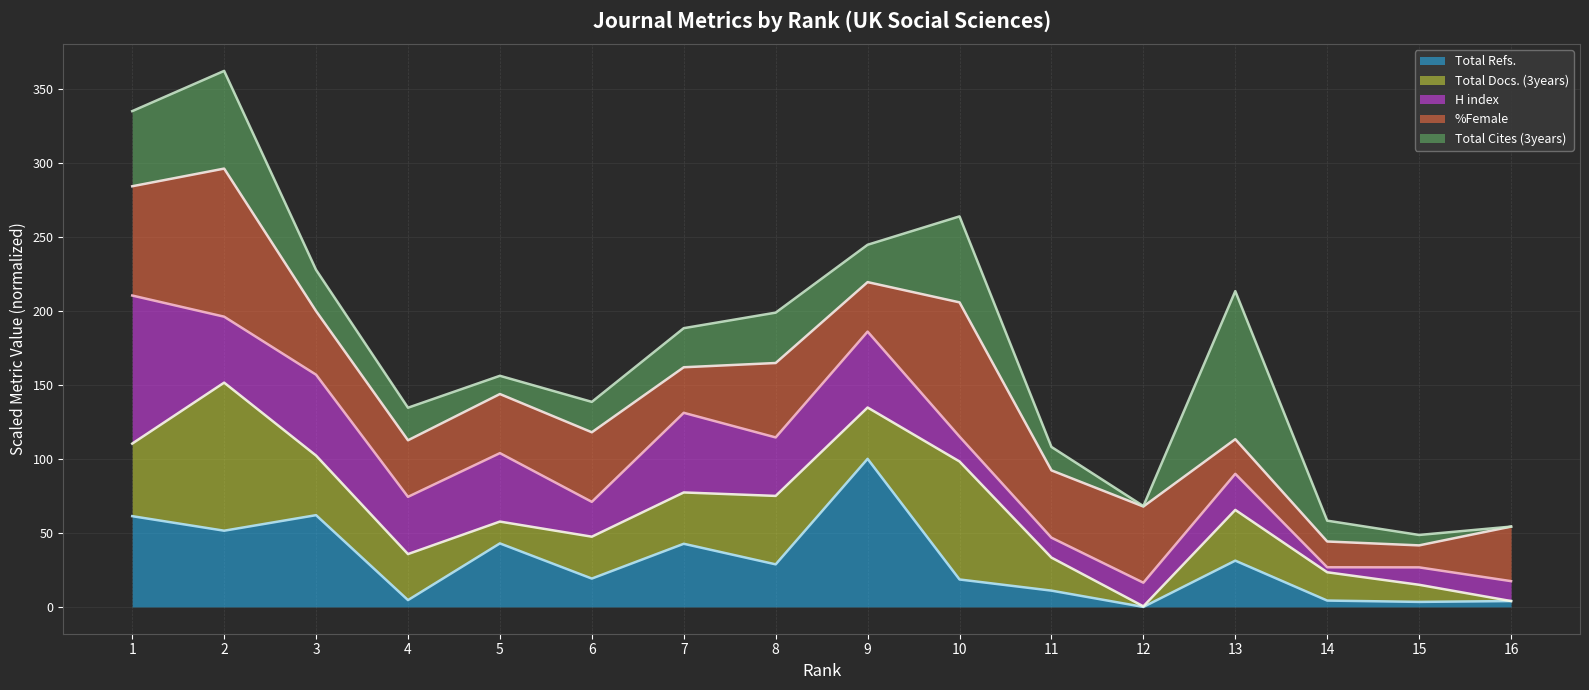

What is the highest value of the Total Refs. series?

100.0